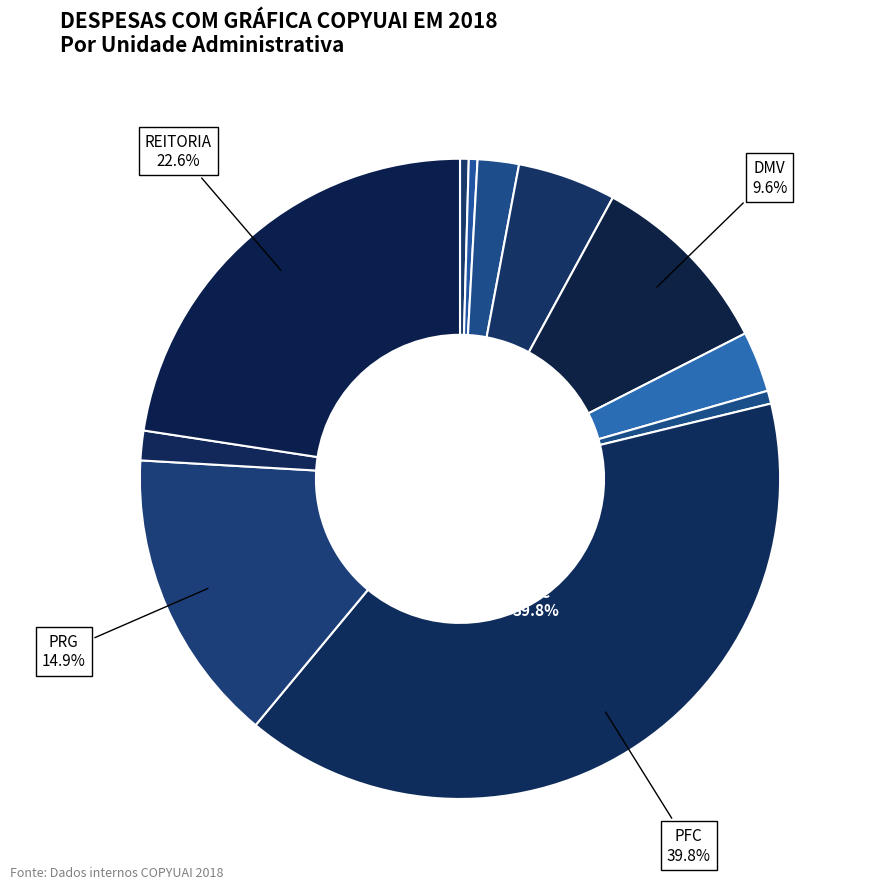

Which category has the biggest portion of the pie?

PFC